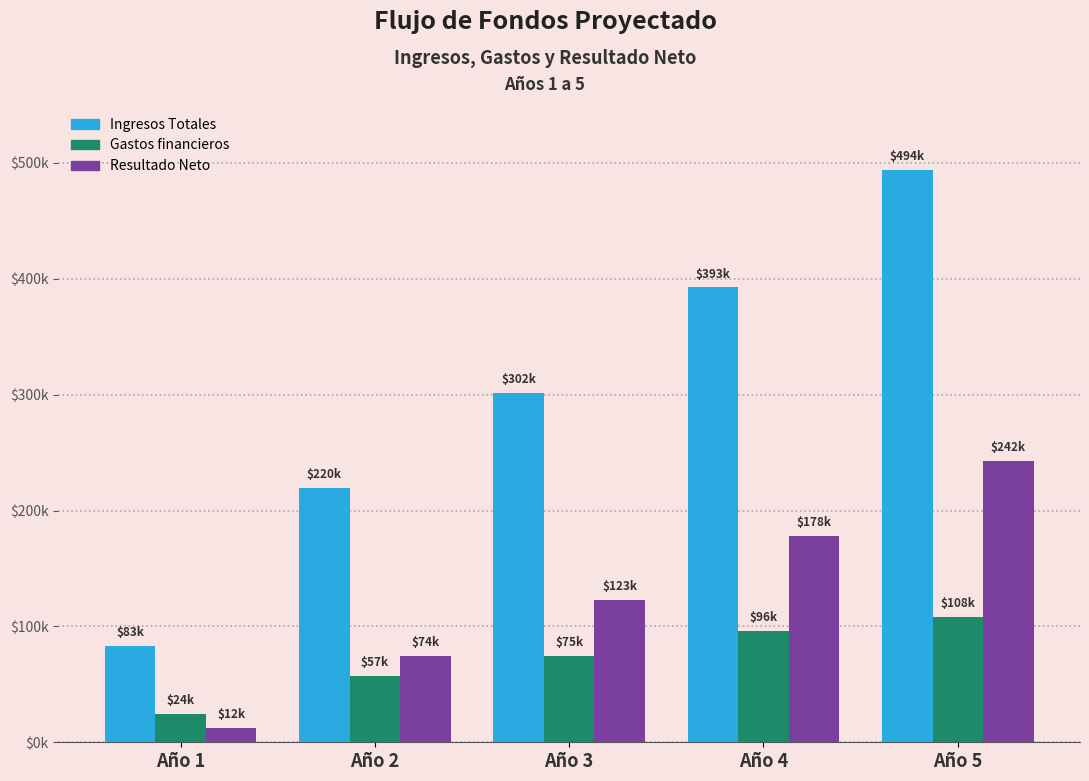

What are all the series names shown in the legend?

Ingresos Totales, Gastos financieros, Resultado Neto